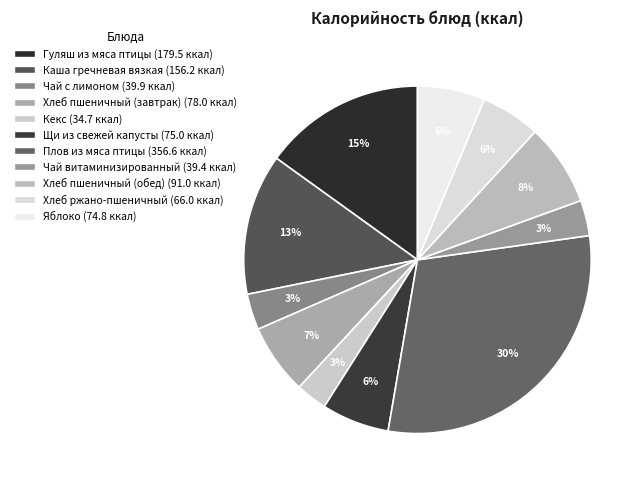

Is Плов из мяса птицы the majority of the pie?

No